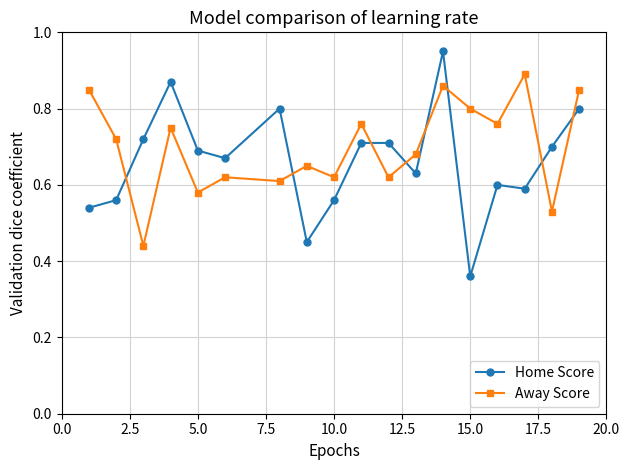

What are all the series names shown in the legend?

Home Score, Away Score